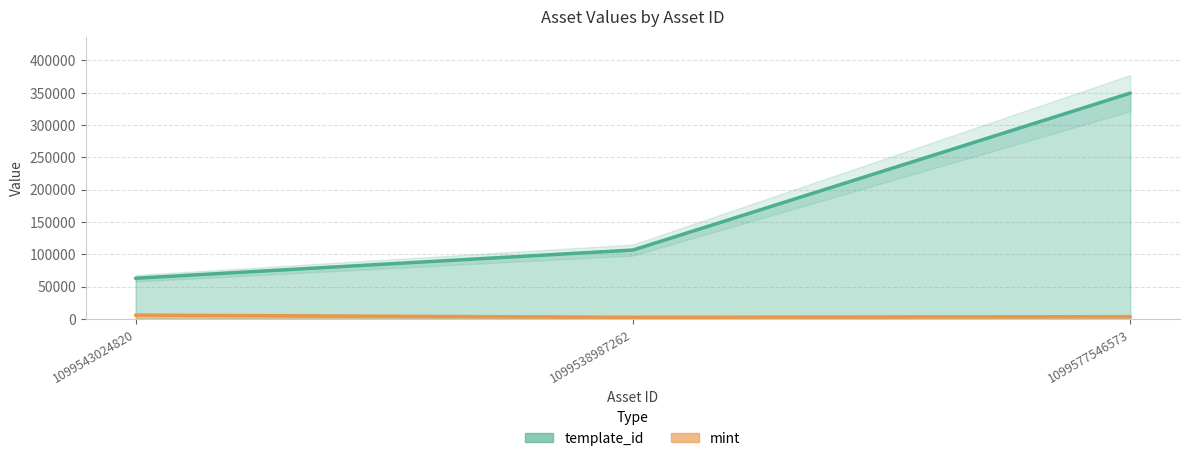

How many template_id values are between 62974 and 349523?

3